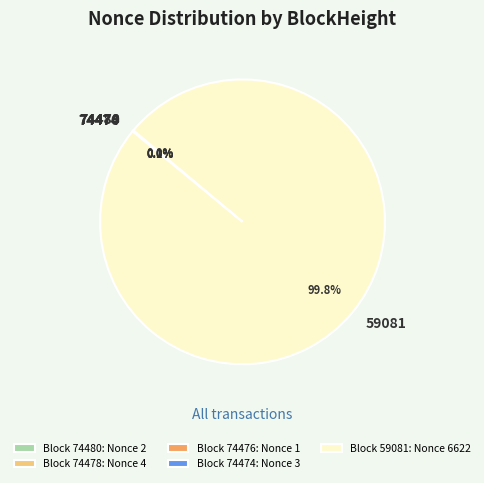

Does any single category account for the majority?

Yes